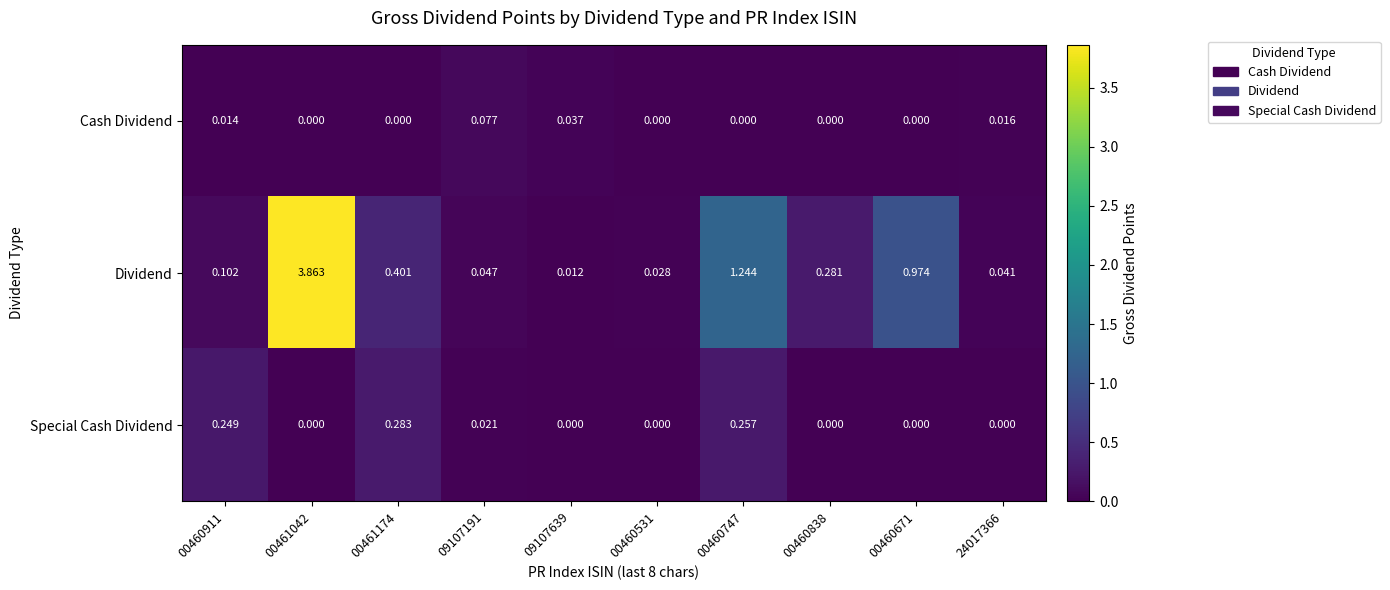

At 09107191, list the series in order from largest to smallest.

Cash Dividend, Dividend, Special Cash Dividend